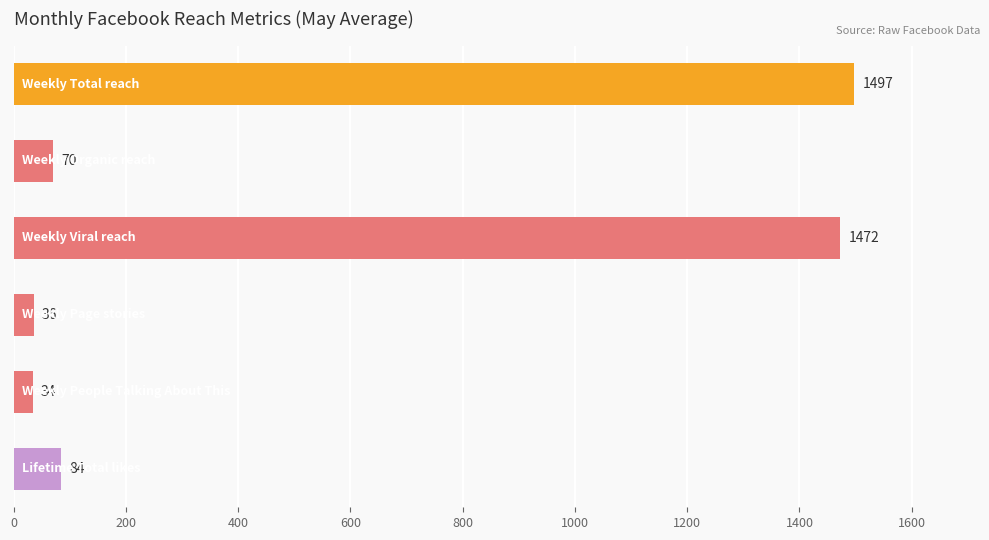

What is the value of the 4th bar from the top?

36